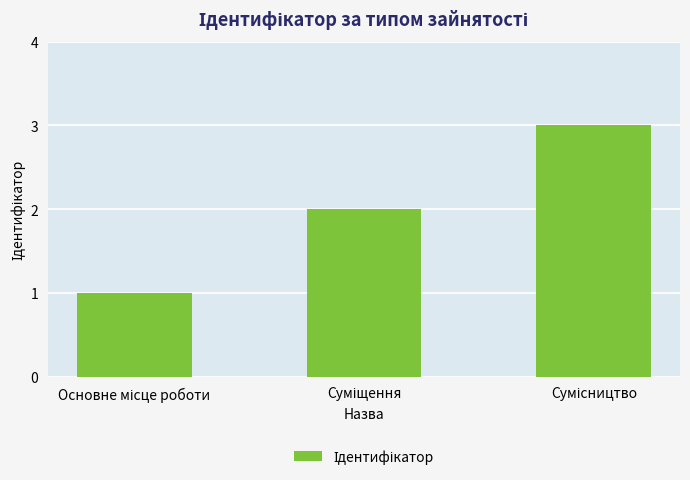

What is the greatest value displayed?

3